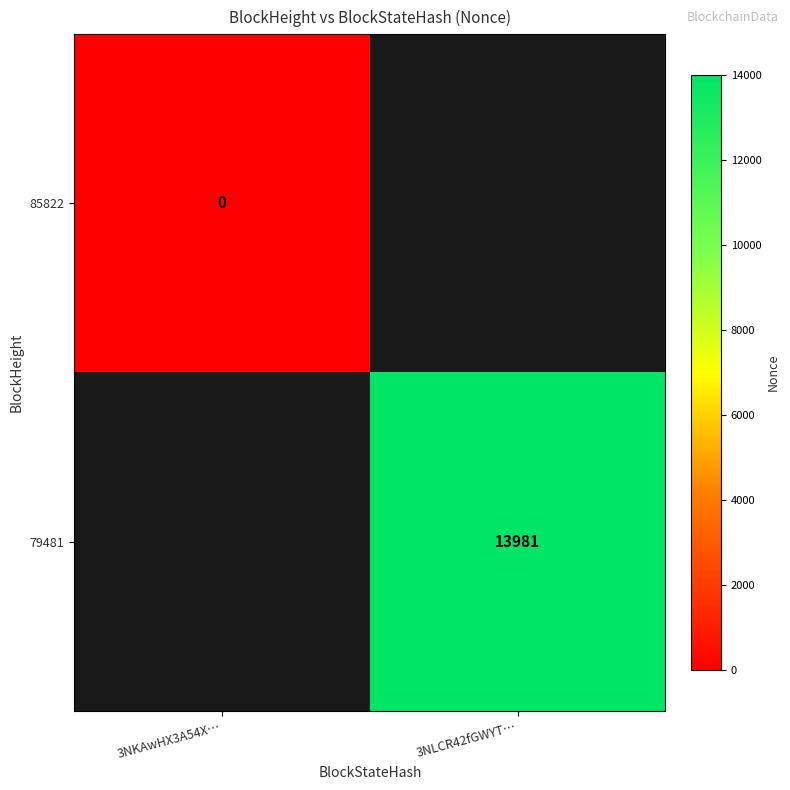

True or false: 79481 has a value of 6793 at 3NLCR42fGWYT….

False